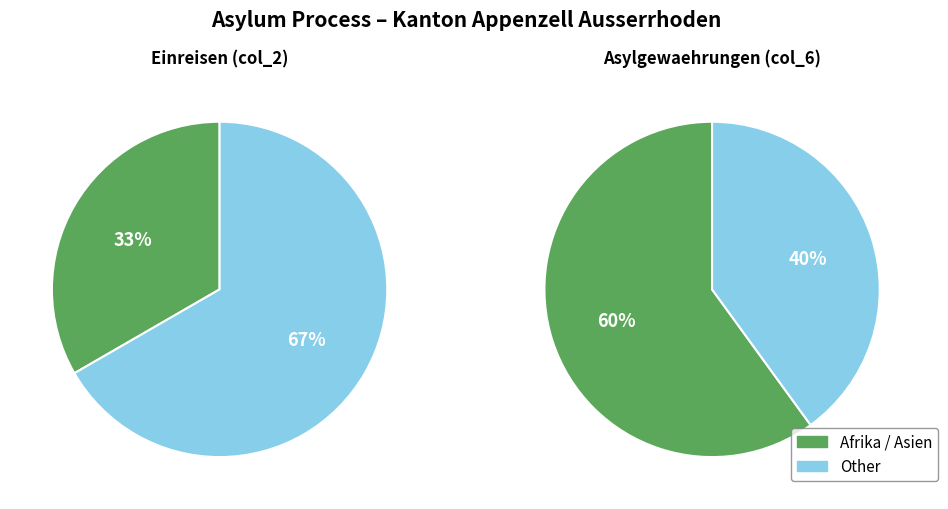

Does any single category account for the majority?

Yes